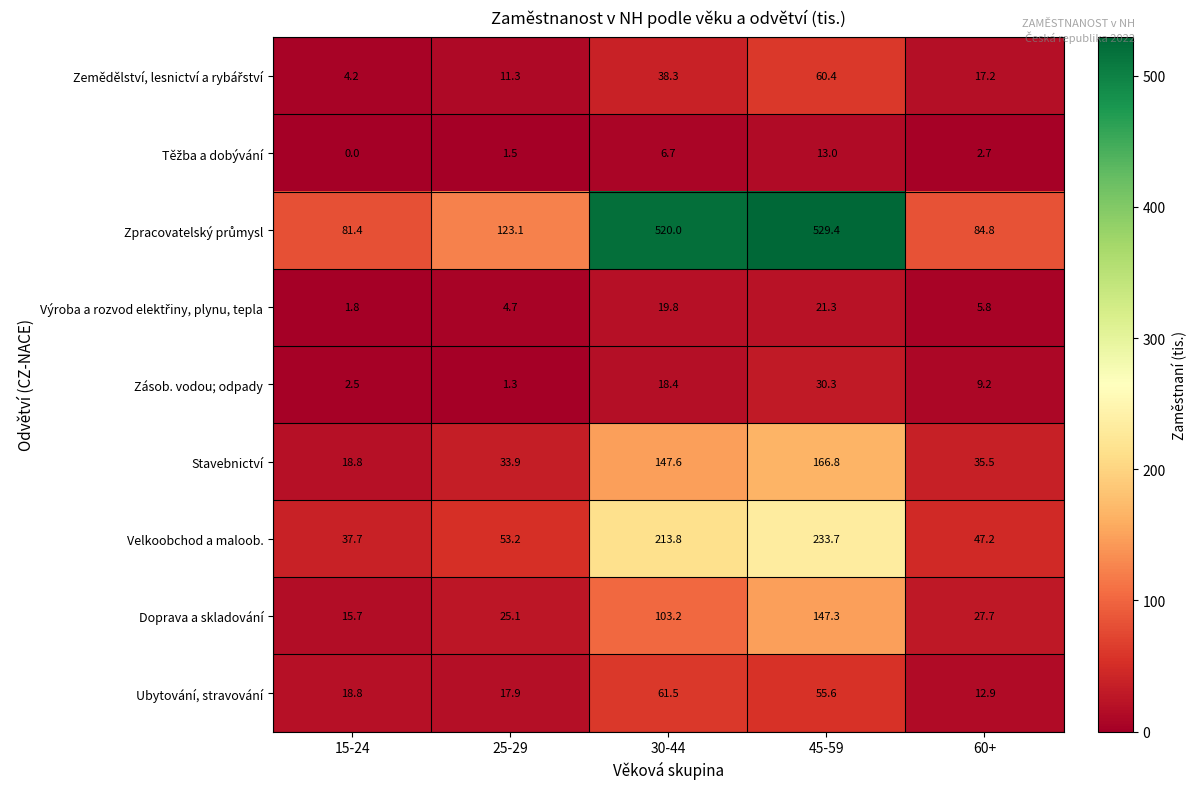

What is the difference between the second highest and minimum values in the Doprava a skladování series?

87.5